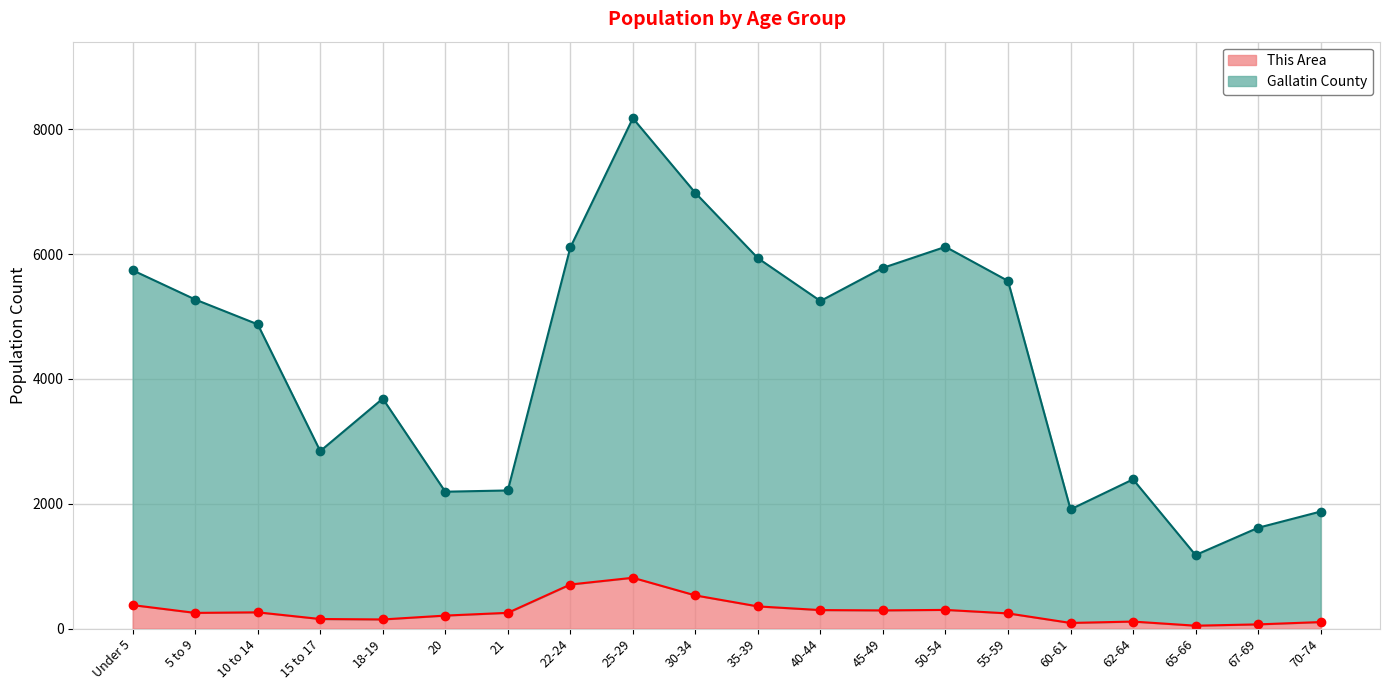

What is the total value across all series at 65-66?

1224